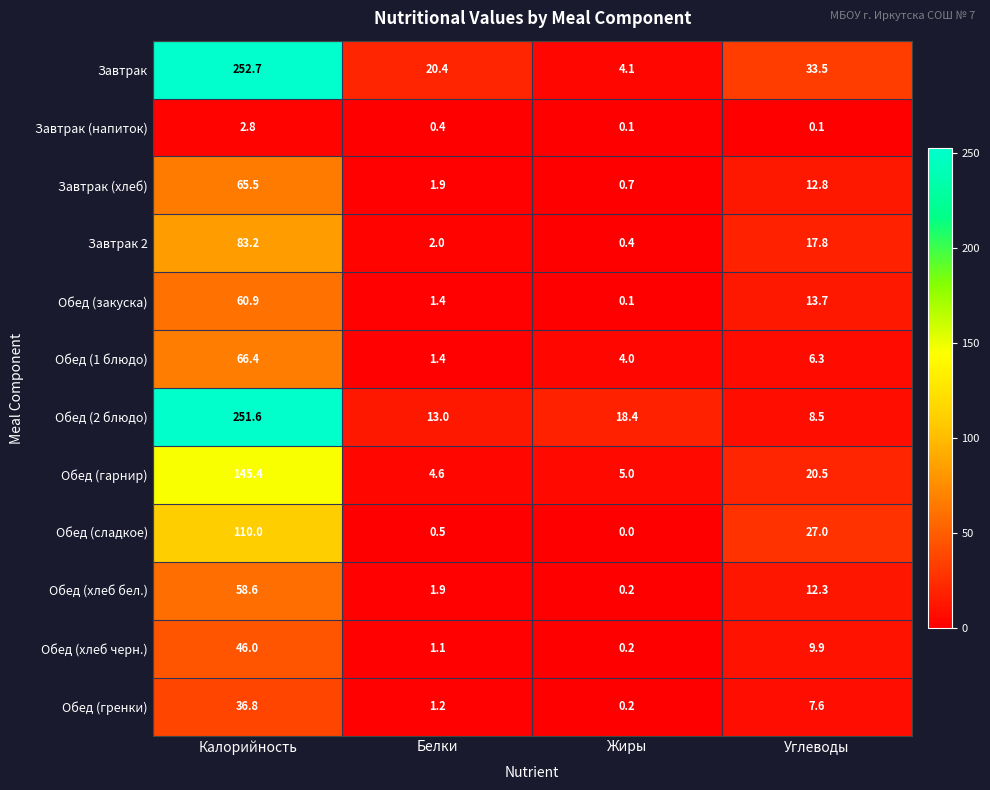

True or false: Обед (2 блюдо) has a value of 18.4 at Жиры.

True